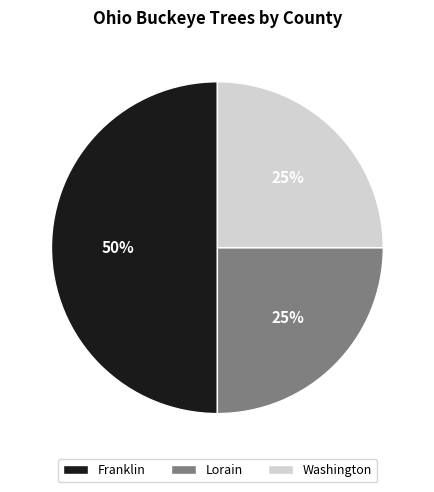

What is the largest slice in the pie chart?

Franklin